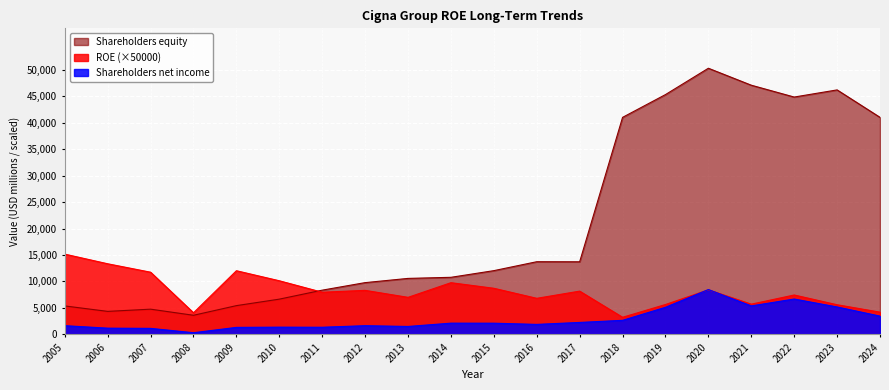

The value of Shareholders net income at 2015 is 864.4. True or false?

False